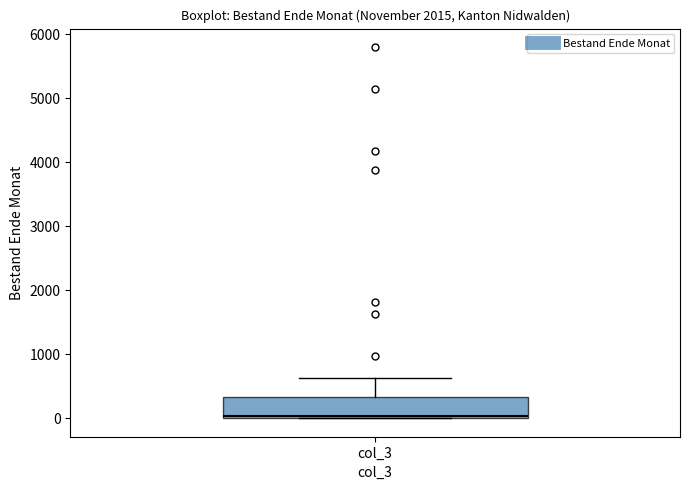

Read this box plot against the y-axis: the position of the median line, the range covered by the box, and the ends of both whiskers. The values are not printed on the chart, so give them approximately, as read against the axis.

median 0 (just above the box's lower edge), box 0 to 300, whiskers 0 to 600